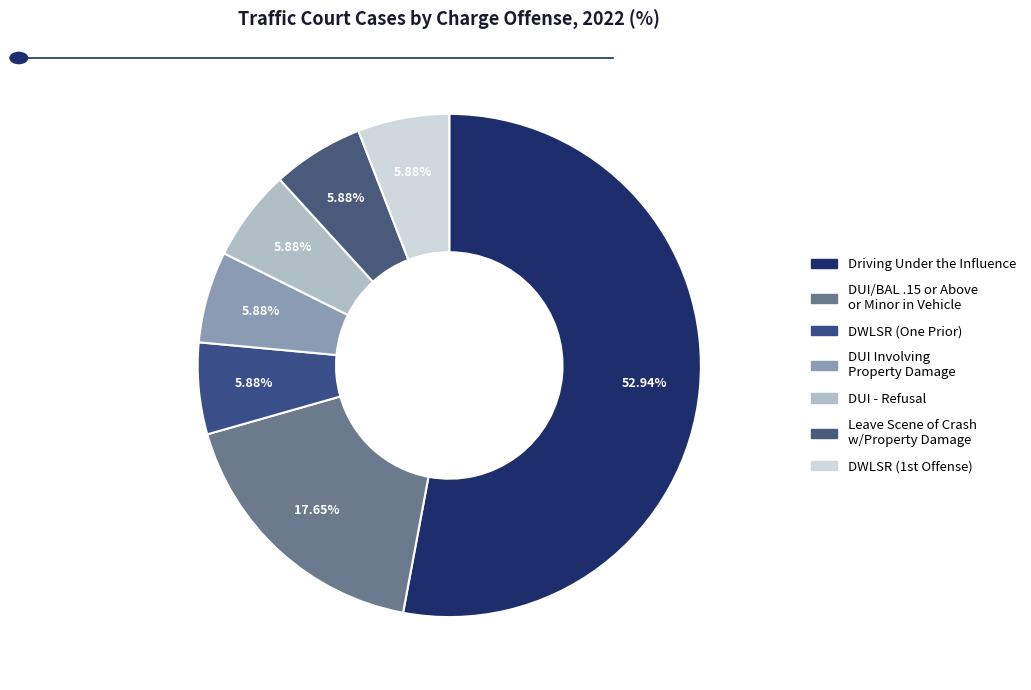

Is there any slice that represents more than half of the pie?

Yes